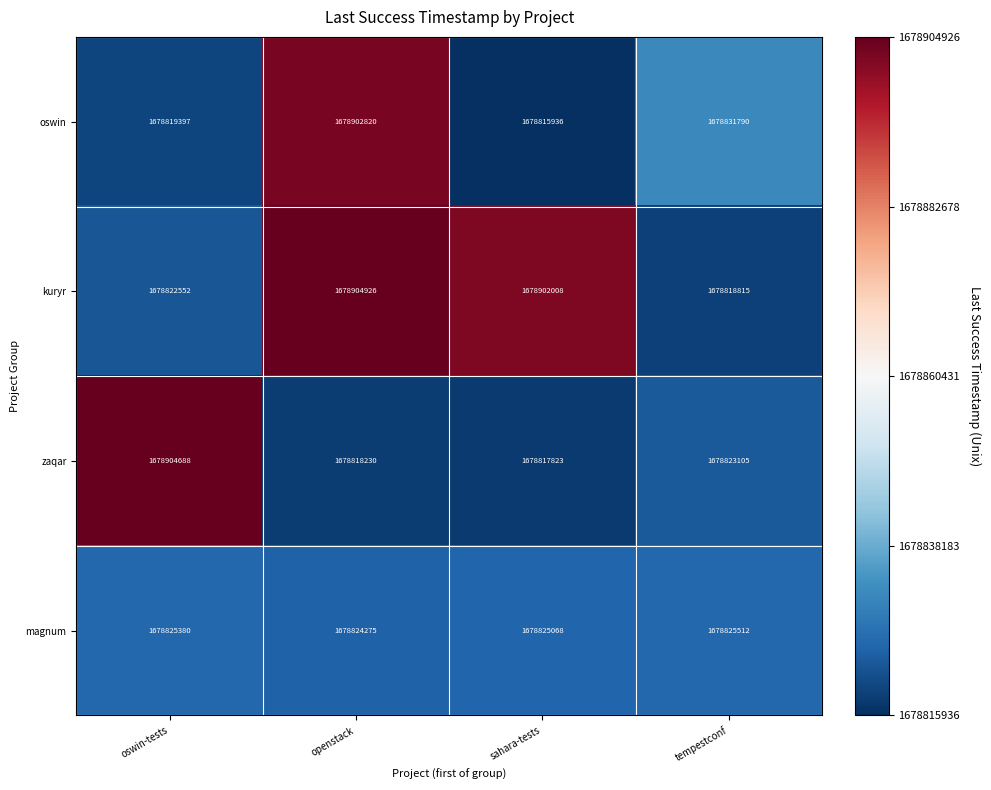

What is the maximum value for zaqar?

1678904688